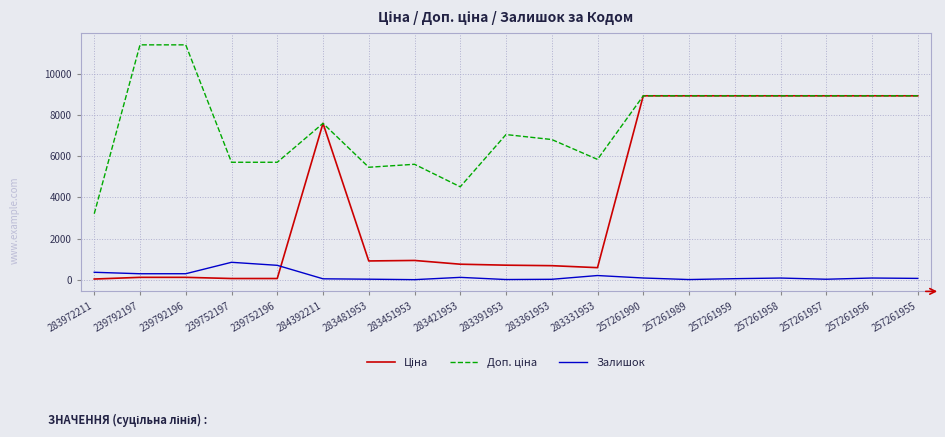

The Залишок series shows 82.0 at 257261990. True or false?

True